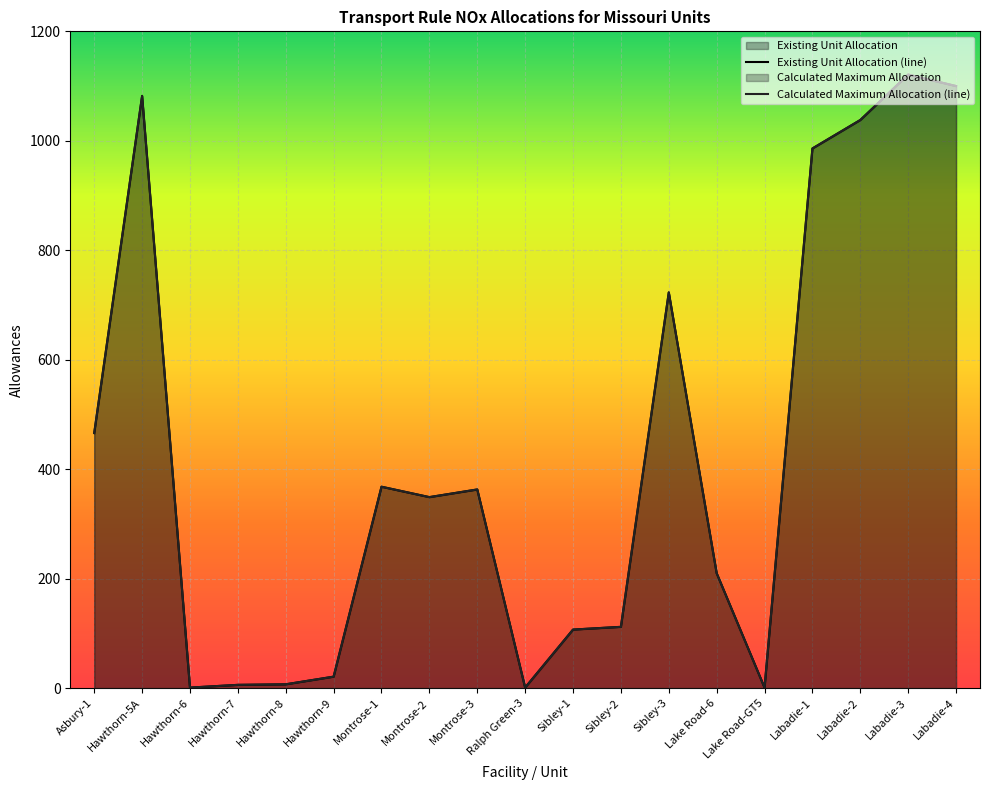

Where does the Existing Unit Allocation (line) series first go above 349?

Asbury-1